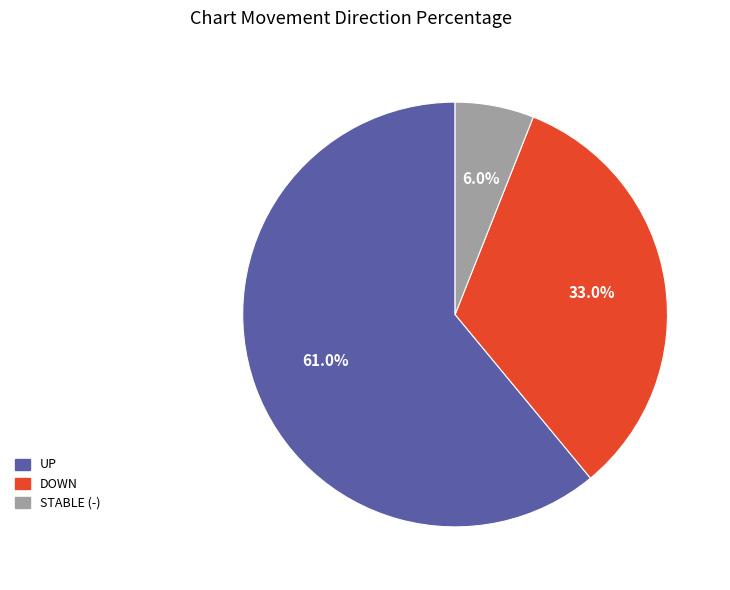

What is the smallest slice in the pie chart?

STABLE (-)